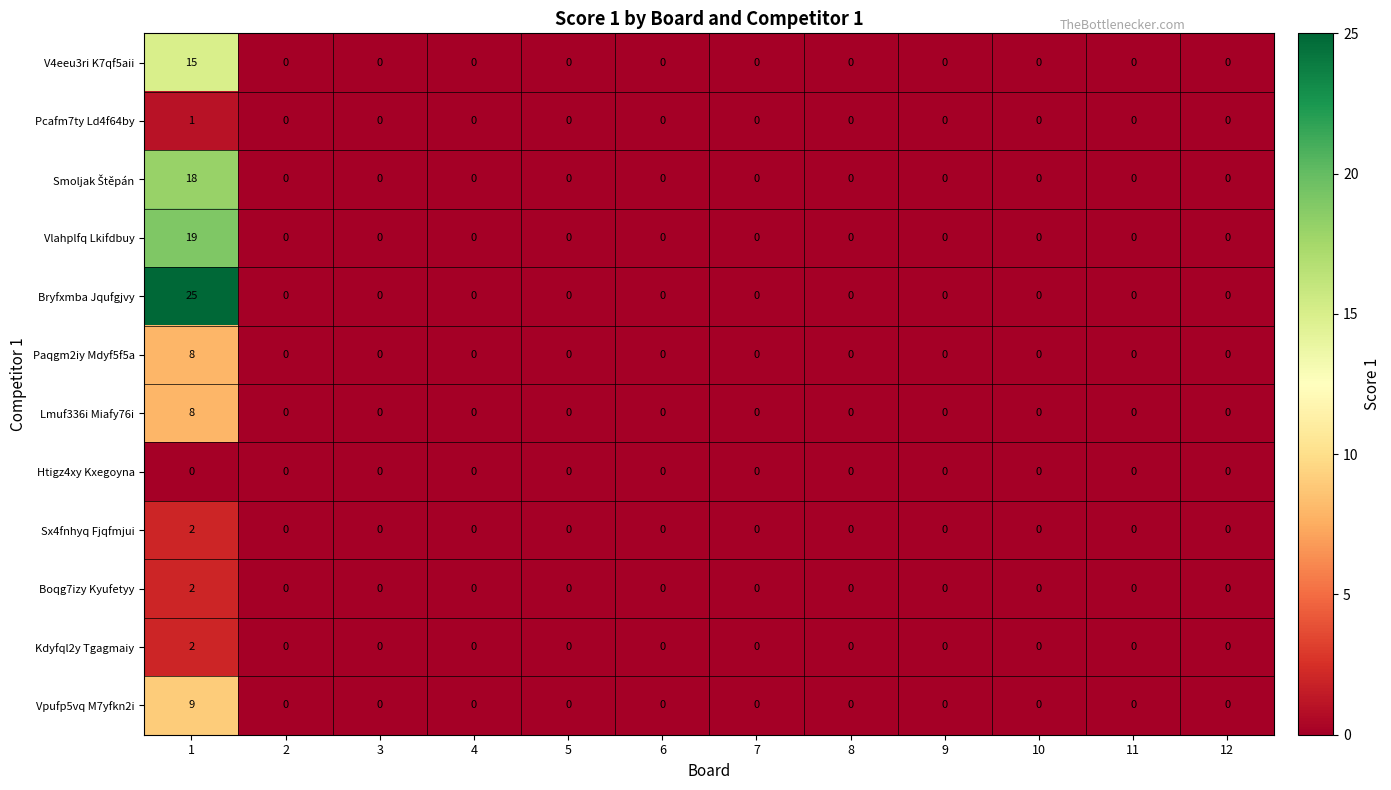

Is it true that Kdyfql2y Tgagmaiy equals 0 at 3?

True